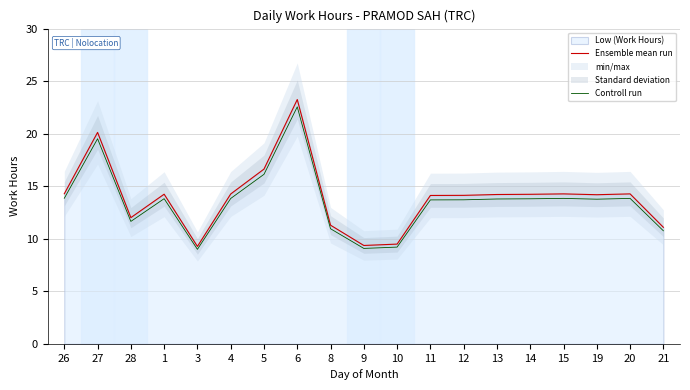

True or false: Ensemble mean run has a value of 14.3 at 20.

True